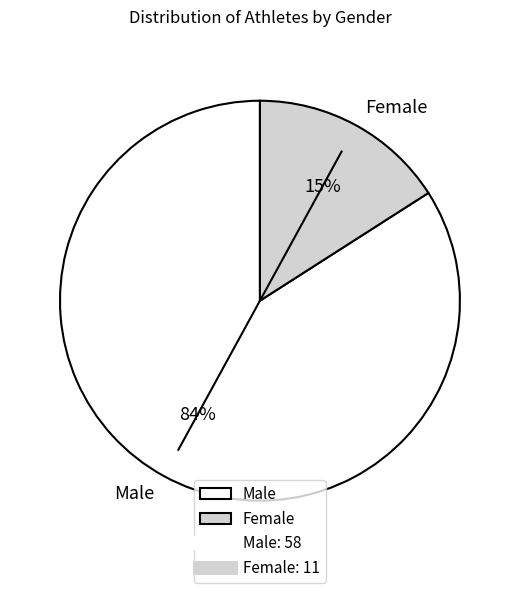

To the nearest percent, what is the average slice percentage?

50%